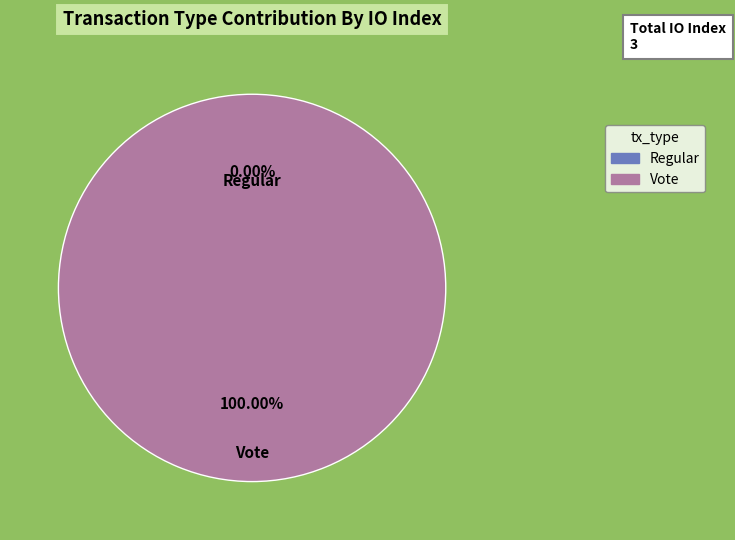

Which slice is the smallest?

Regular